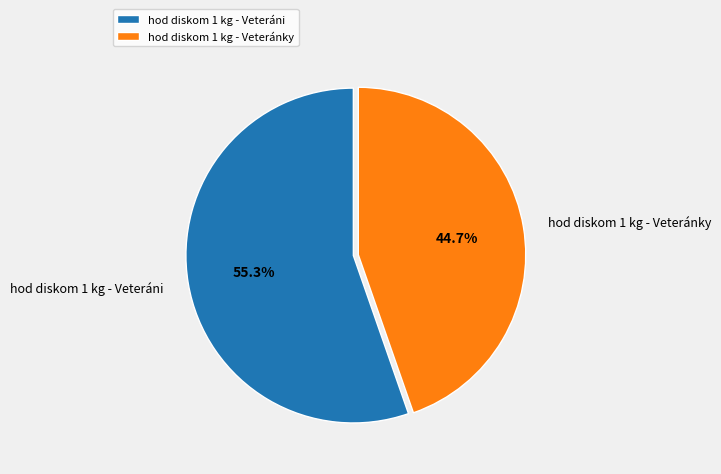

Count the number of slices in the pie.

2